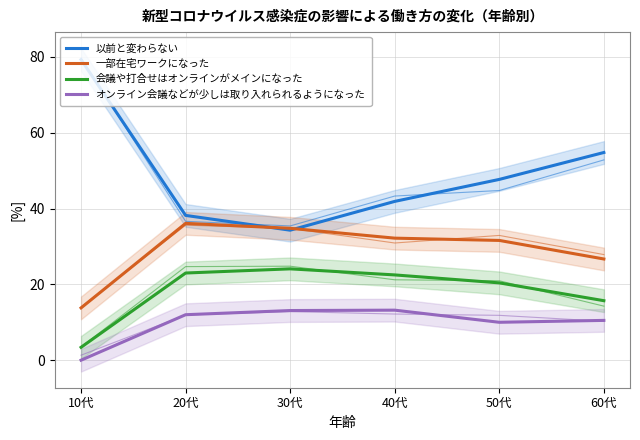

True or false: 以前と変わらない and オンライン会議などが少しは取り入れられるようになった cross at least once.

False